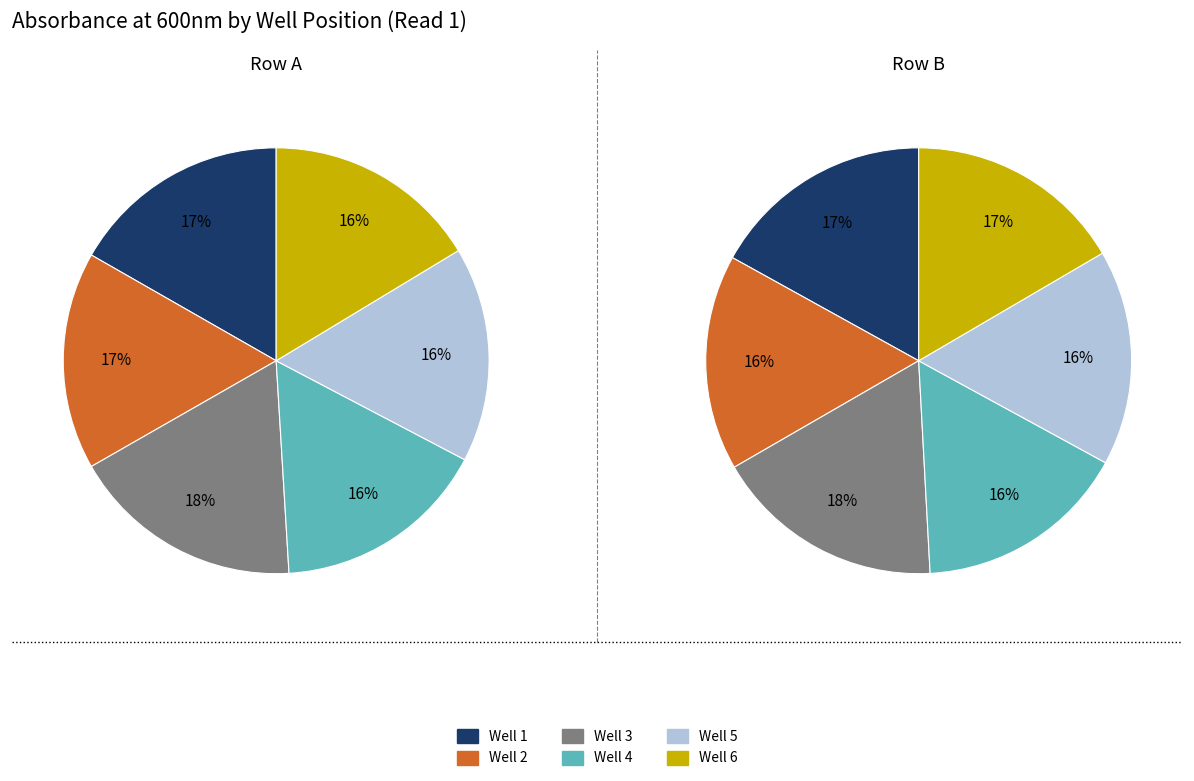

To the nearest percent, what is the difference between the largest and smallest slice percentages?

2%